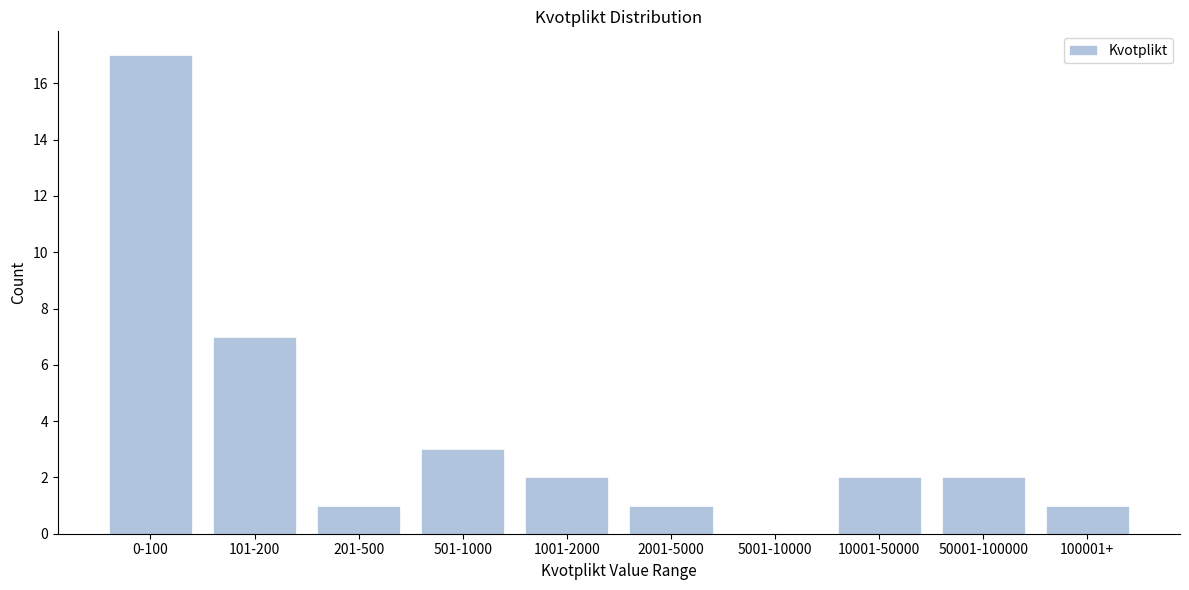

Reading left to right, extract all data points from this chart.

0-100=17	101-200=7	201-500=1	501-1000=3	1001-2000=2	2001-5000=1	5001-10000=0	10001-50000=2	50001-100000=2	100001+=1